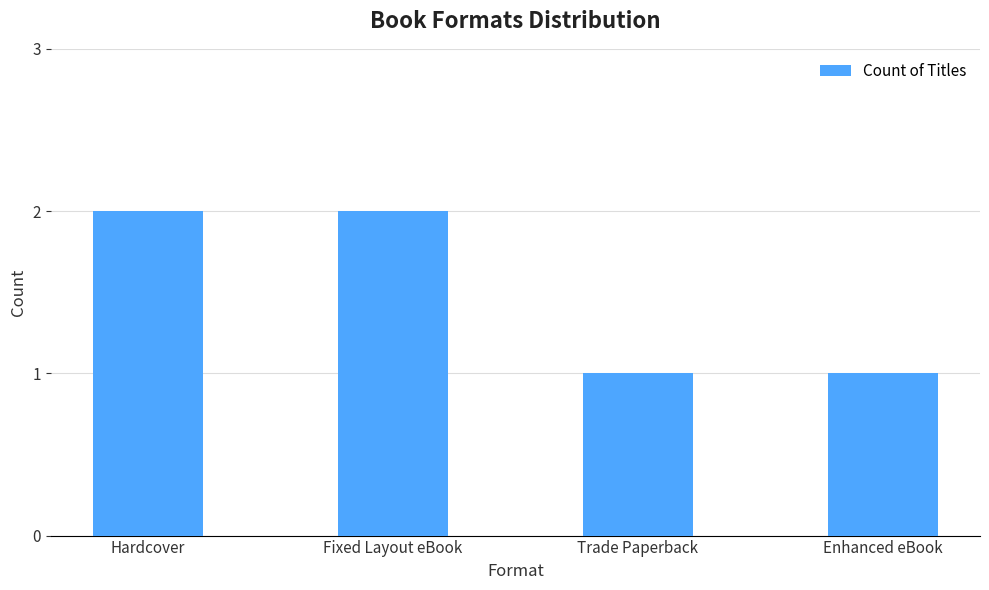

Reading left to right, extract all data points from this chart.

2	2	1	1